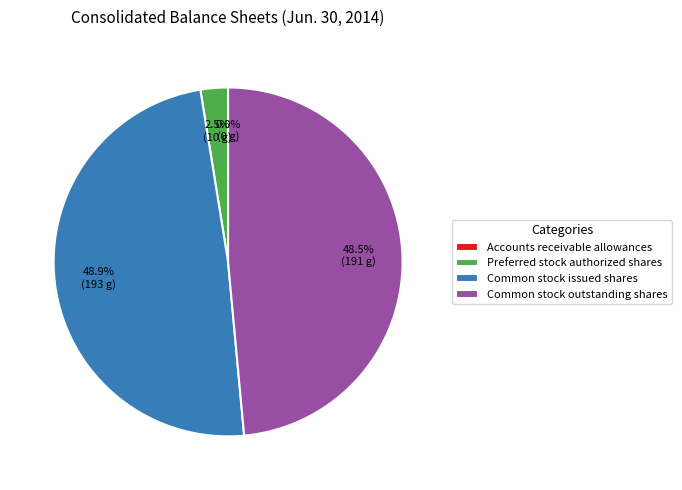

Is there a majority slice in this chart?

No